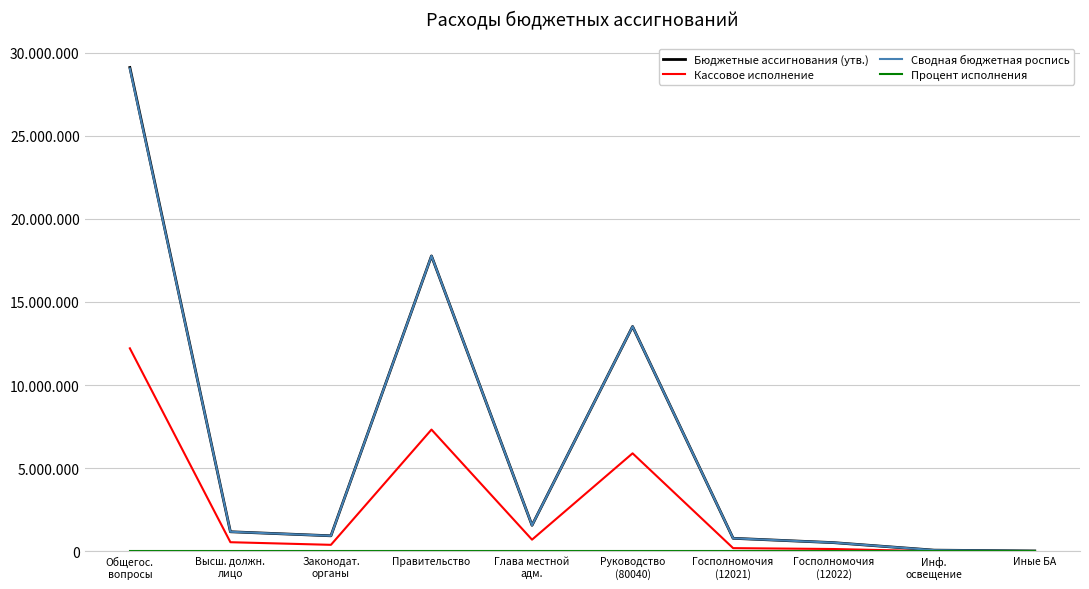

What is the greatest value displayed?

29102297.8